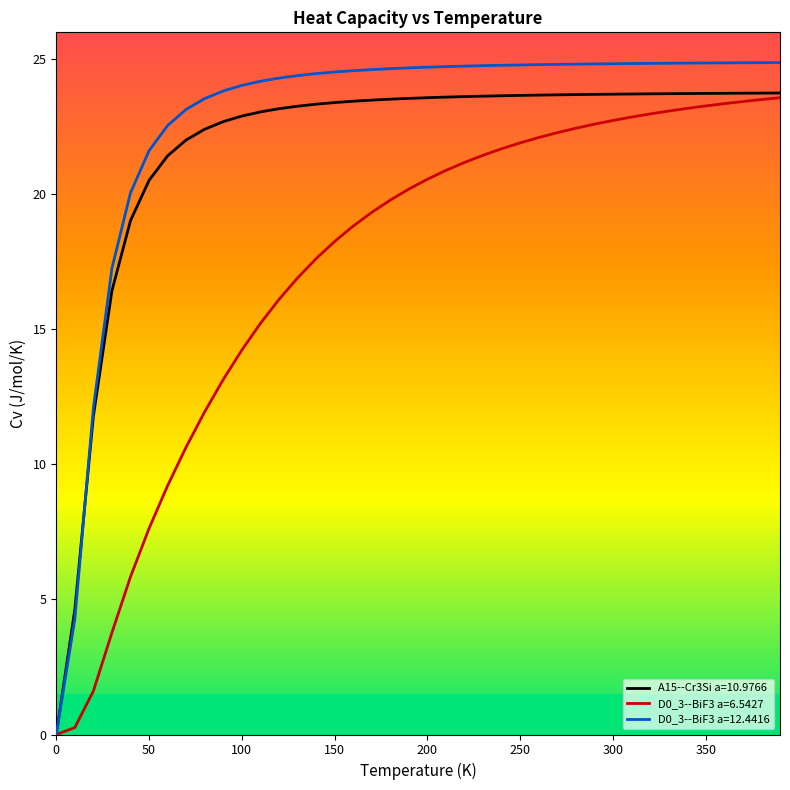

Which series has the widest spread of values?

D0_3--BiF3 a=12.4416